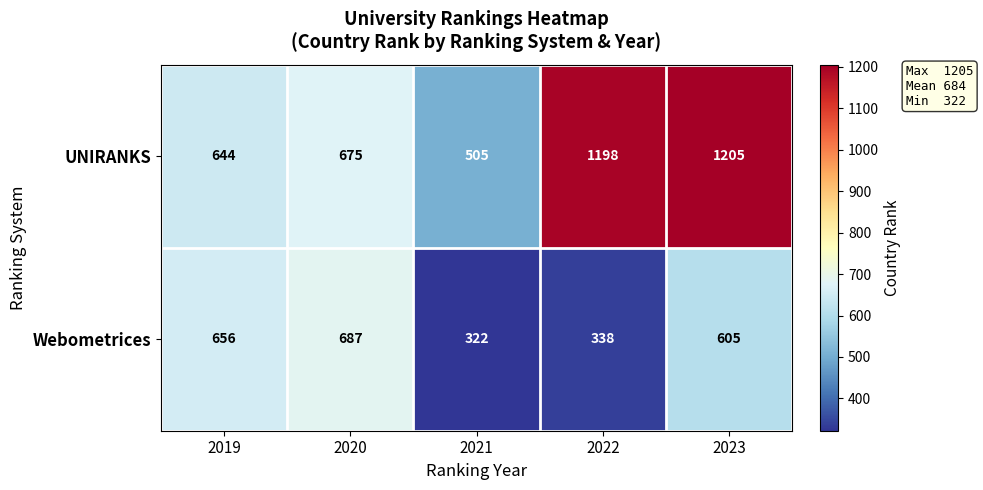

Between 2020 and 2022, which series saw the biggest shift?

UNIRANKS